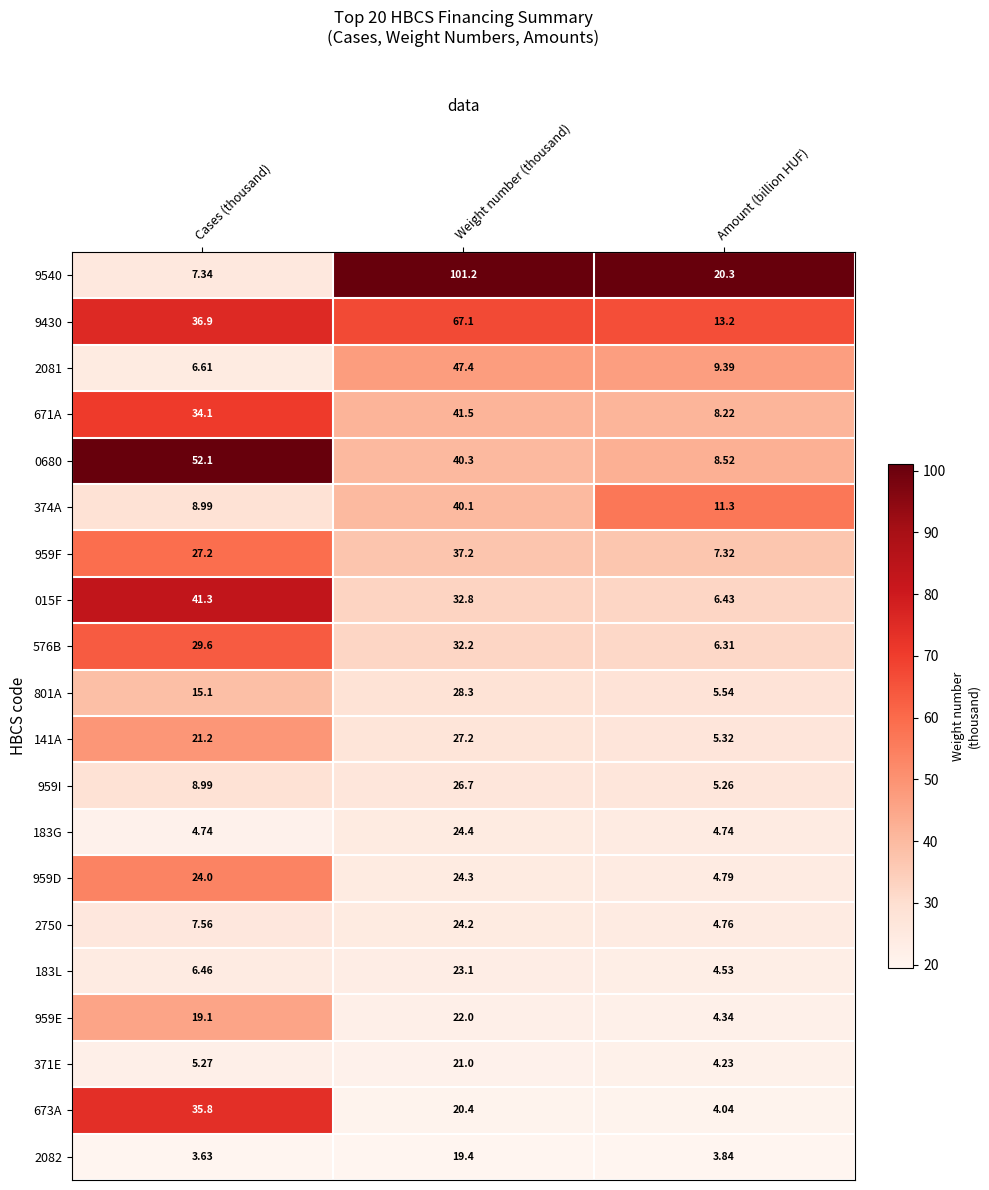

At which label does 015F first exceed 32?

Cases (thousand)